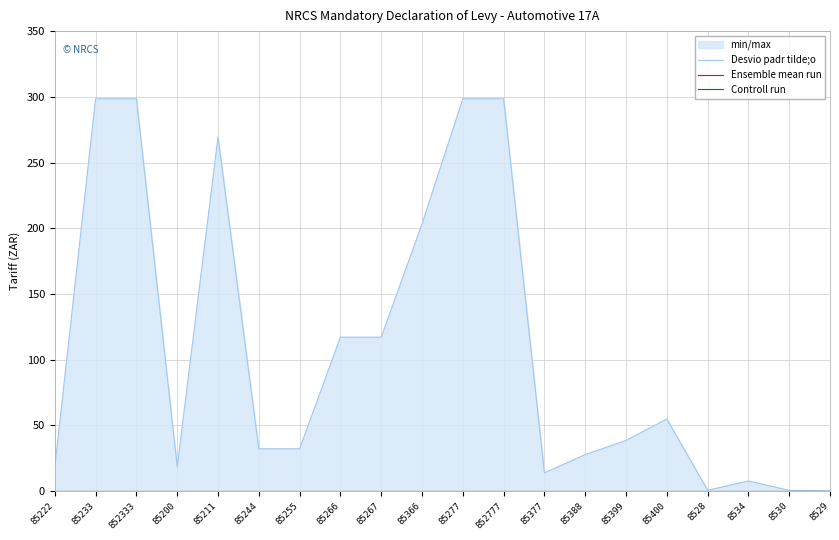

In Desvio padr tilde;o, how many points are higher than both neighbors (excluding endpoints)?

3